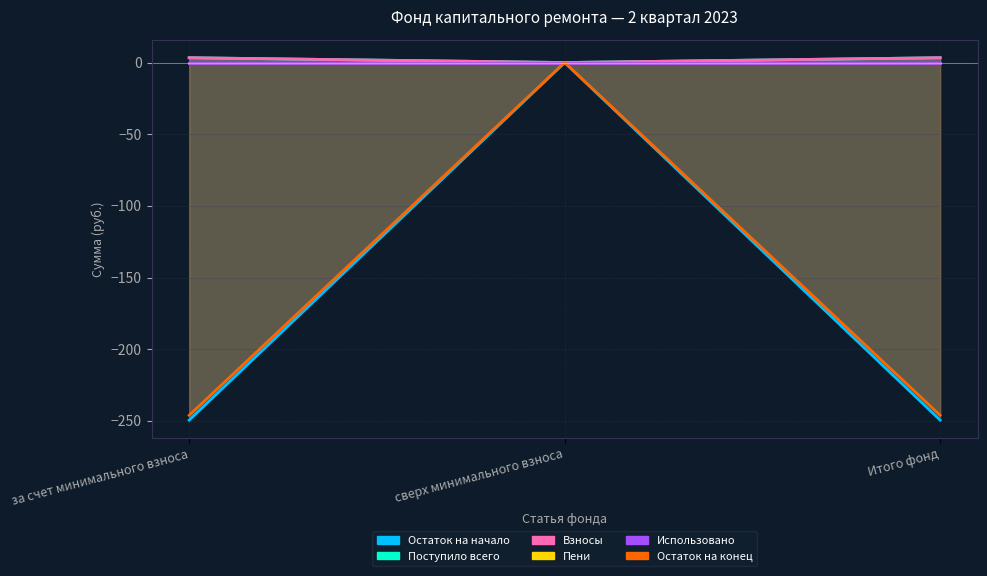

Is the value of Остаток на начало at за счет минимального взноса greater than the value of Взносы at сверх минимального взноса?

No